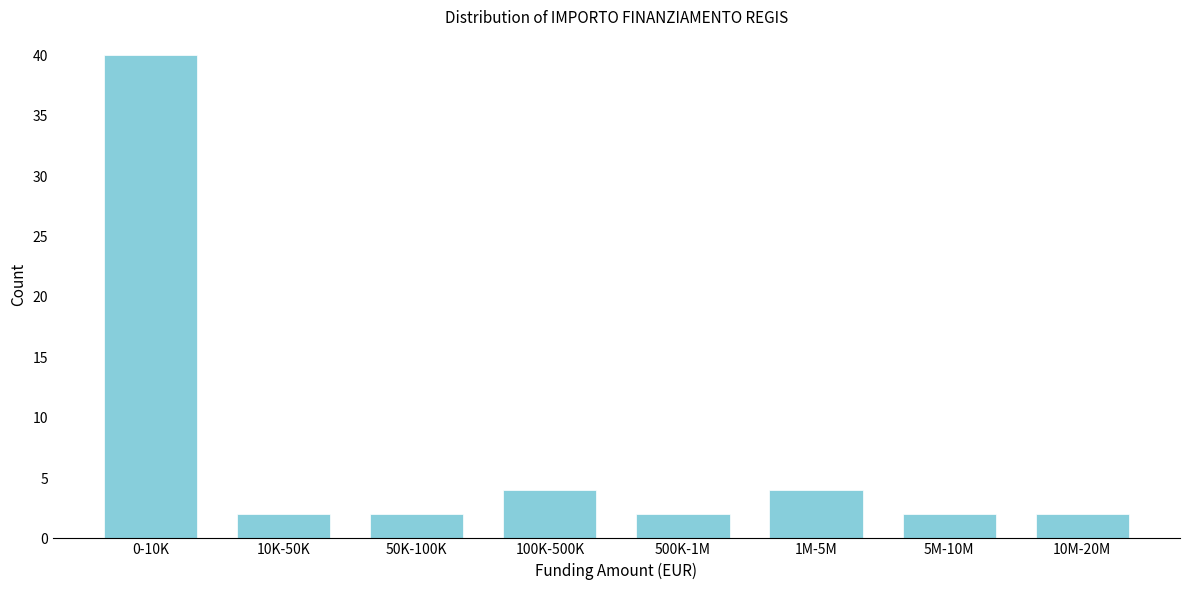

Reading left to right, extract all data points from this chart.

40	2	2	4	2	4	2	2